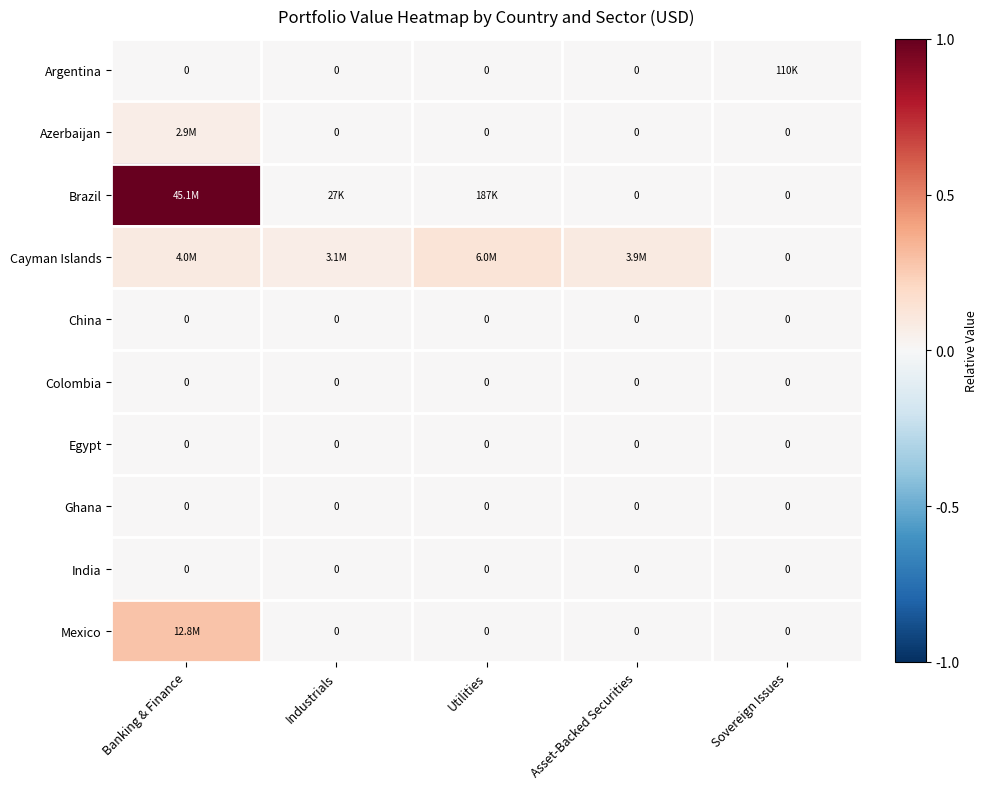

At how many categories does at least one series exceed 0?

5